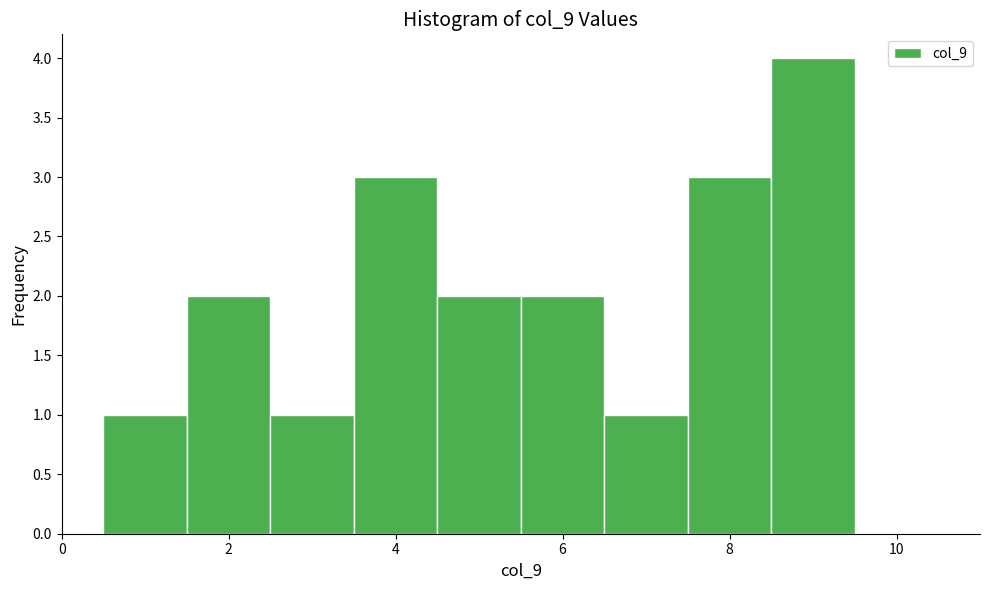

Reading left to right, transcribe this chart: for each bar, give the range it covers on the x-axis and its height. Neither the bar edges nor the heights are printed on the chart, so give them approximately, as read against the axes.

0.5 to 1.5: 1
1.5 to 2.5: 2
2.5 to 3.5: 1
3.5 to 4.5: 3
4.5 to 5.5: 2
5.5 to 6.5: 2
6.5 to 7.5: 1
7.5 to 8.5: 3
8.5 to 9.5: 4
9.5 to 10.5: 0